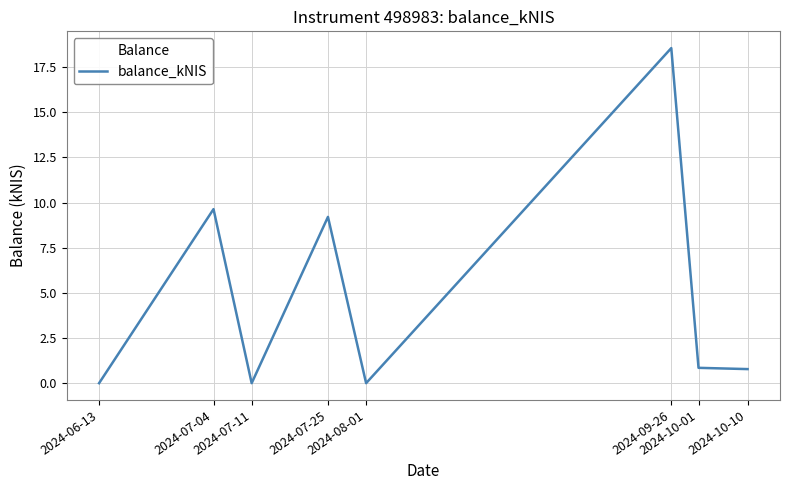

What is the sum of all values?

39.0